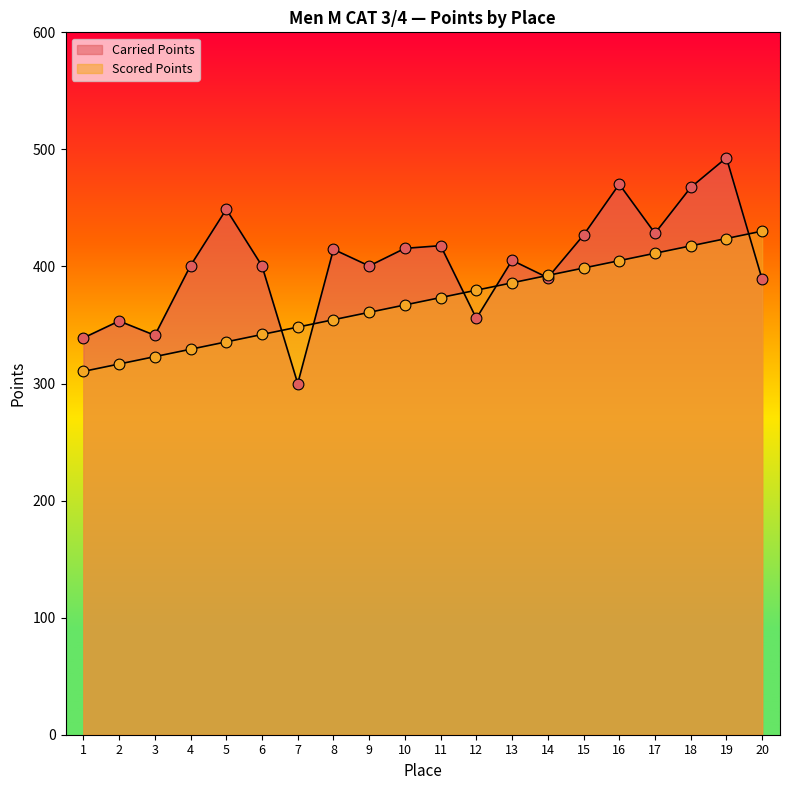

Which series contains the lowest Y value?

Carried Points